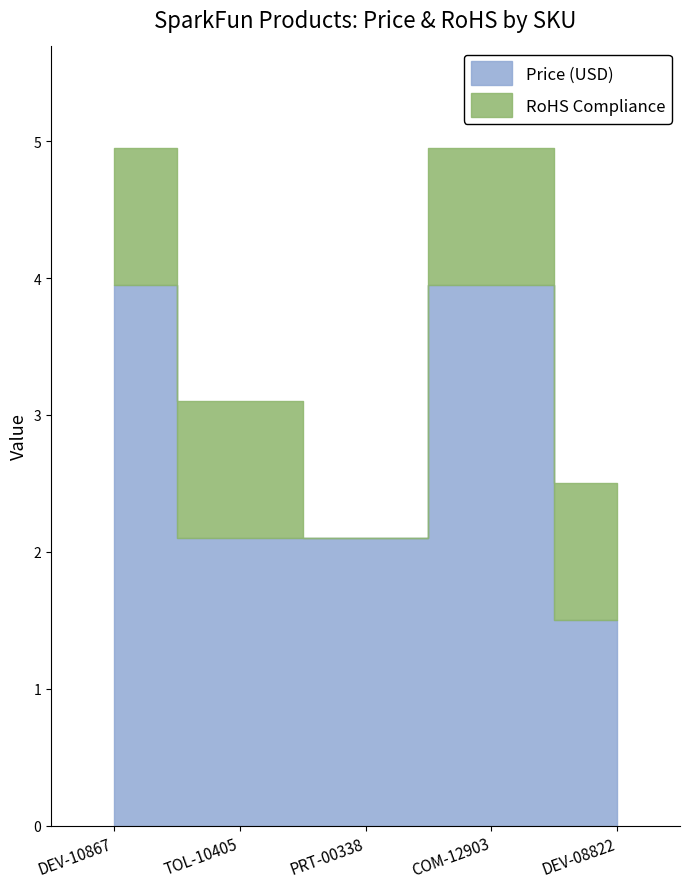

Which series has the largest total across all categories?

Price (USD)